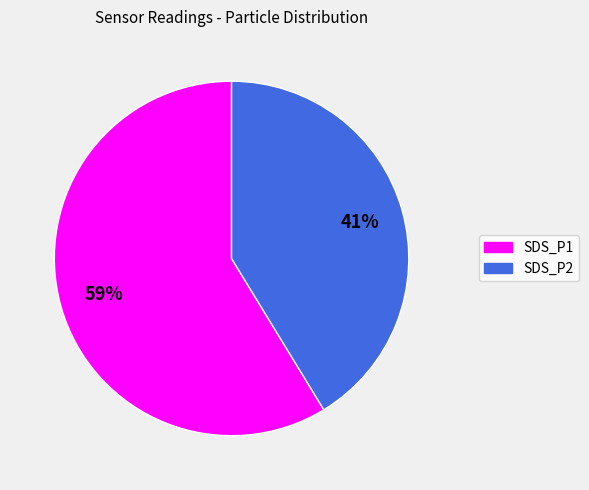

What percentage is the SDS_P2 slice, to the nearest percent?

41%